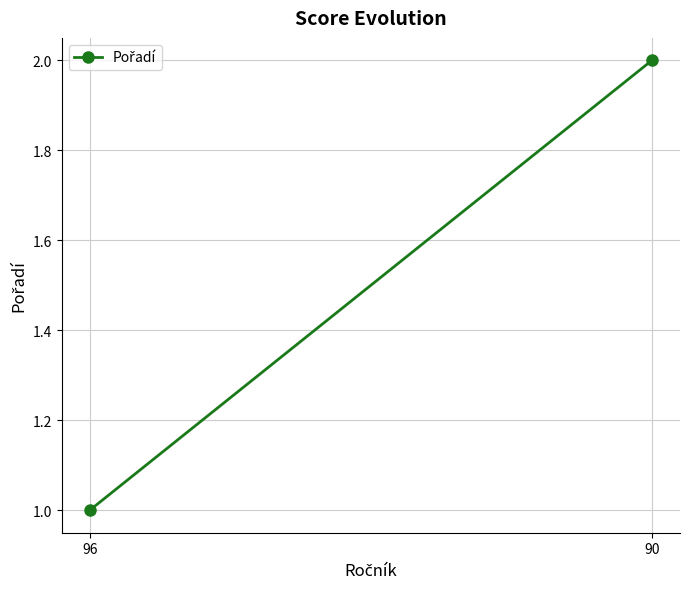

Is it true that the value at 90 is 2?

True